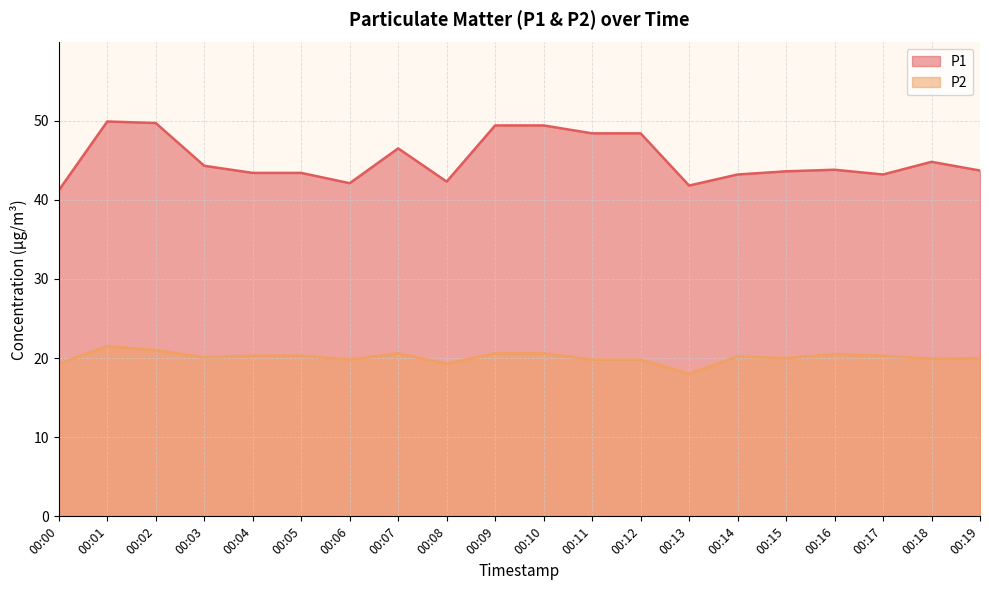

At which category does the chart reach its minimum across all series?

00:13